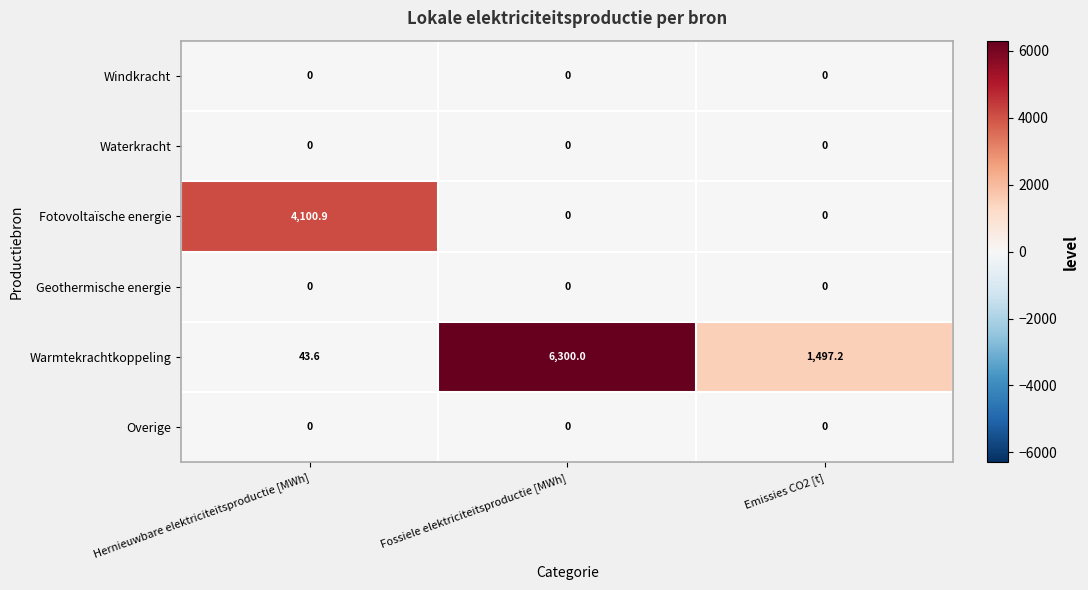

Which series changed the most between Fossiele elektriciteitsproductie [MWh] and Emissies CO2 [t]?

Warmtekrachtkoppeling